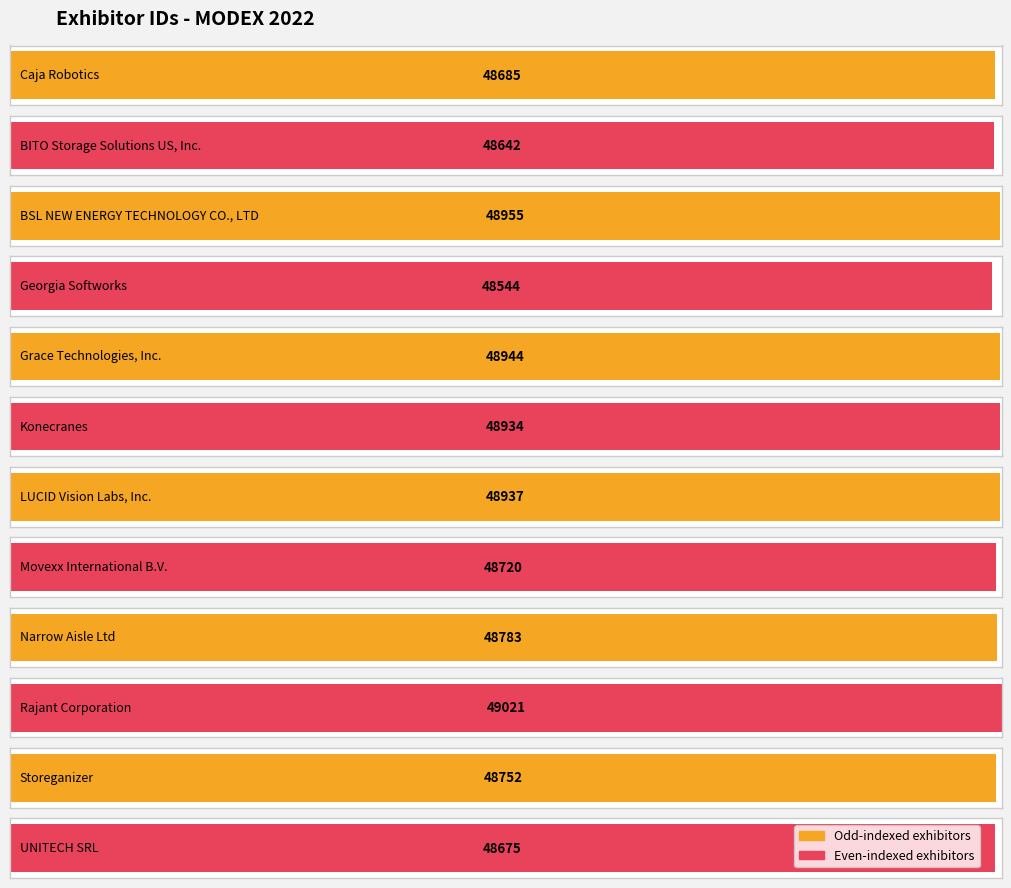

Reading left to right, what are all the values shown in this chart?

Caja Robotics=48685	BITO Storage Solutions US, Inc.=48642	BSL NEW ENERGY TECHNOLOGY CO., LTD=48955	Georgia Softworks=48544	Grace Technologies, Inc.=48944	Konecranes=48934	LUCID Vision Labs, Inc.=48937	Movexx International B.V.=48720	Narrow Aisle Ltd=48783	Rajant Corporation=49021	Storeganizer=48752	UNITECH SRL=48675